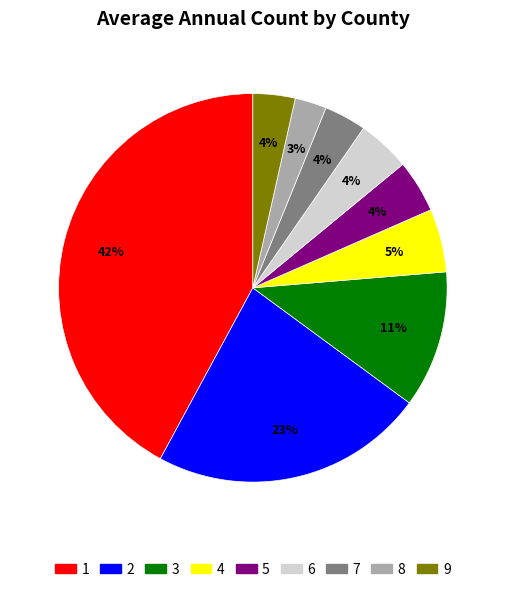

To the nearest percent, what is the average slice percentage?

11%